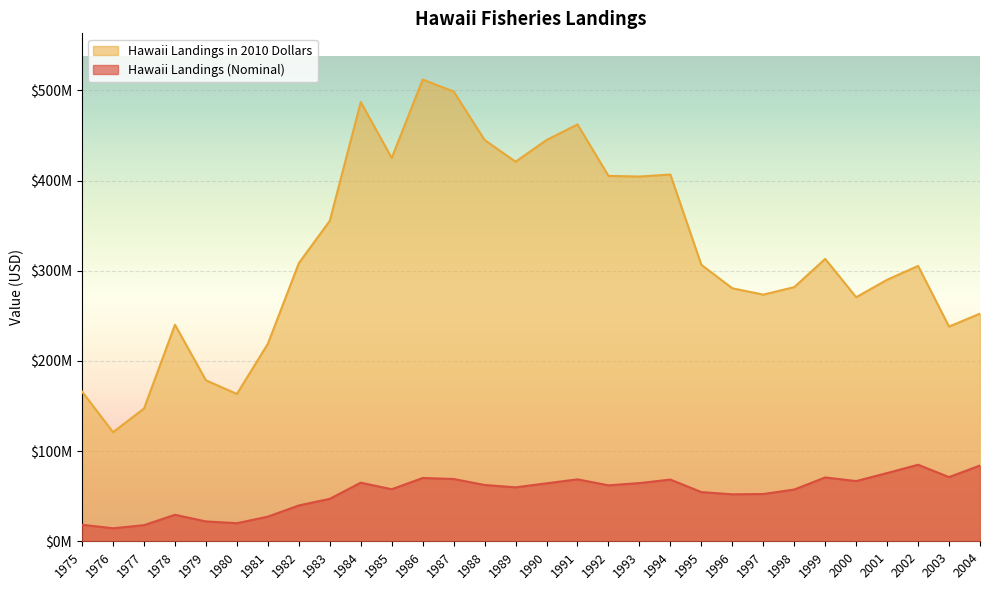

What value does the Hawaii Landings in 2010 Dollars series have at 1993, to the nearest 50?

404511150